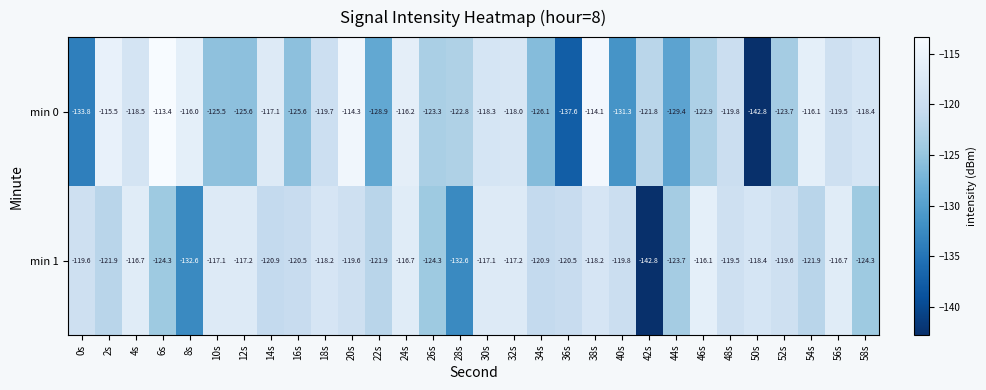

Where does the min 1 series first go above -119?

4s